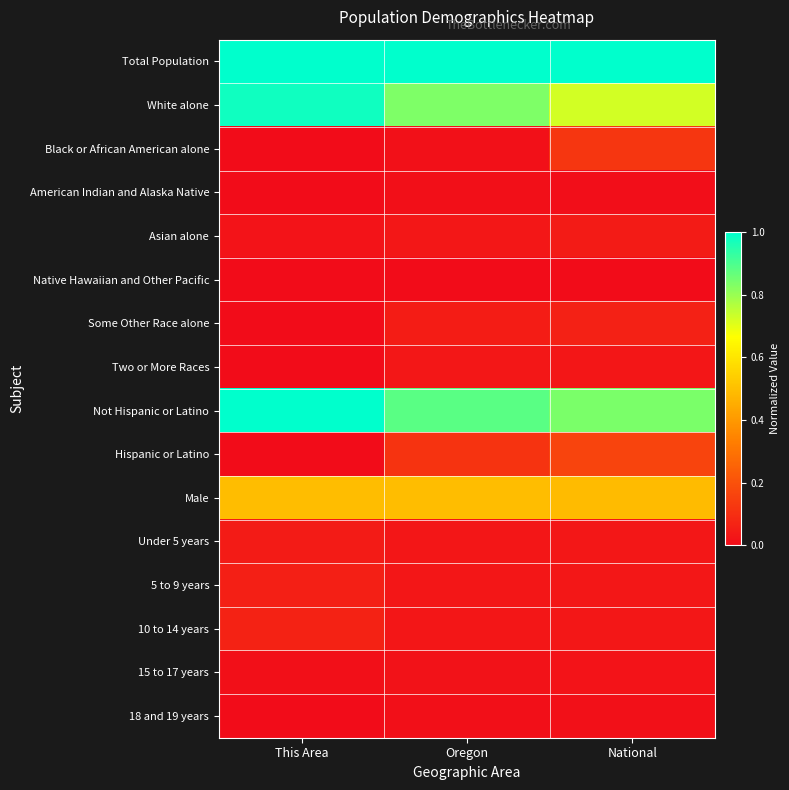

Reading left to right, transcribe all the data shown in this chart.

Total Population: This Area=1.0	Oregon=1.0	National=1.0
White alone: This Area=1.0	Oregon=0.8	National=0.7
Black or African American alone: This Area=0.0	Oregon=0.0	National=0.1
American Indian and Alaska Native: This Area=0.0	Oregon=0.0	National=0.0
Asian alone: This Area=0.0	Oregon=0.0	National=0.0
Native Hawaiian and Other Pacific: This Area=0.0	Oregon=0.0	National=0.0
Some Other Race alone: This Area=0.0	Oregon=0.1	National=0.1
Two or More Races: This Area=0.0	Oregon=0.0	National=0.0
Not Hispanic or Latino: This Area=1.0	Oregon=0.9	National=0.8
Hispanic or Latino: This Area=0.0	Oregon=0.1	National=0.2
Male: This Area=0.5	Oregon=0.5	National=0.5
Under 5 years: This Area=0.0	Oregon=0.0	National=0.0
5 to 9 years: This Area=0.1	Oregon=0.0	National=0.0
10 to 14 years: This Area=0.1	Oregon=0.0	National=0.0
15 to 17 years: This Area=0.0	Oregon=0.0	National=0.0
18 and 19 years: This Area=0.0	Oregon=0.0	National=0.0